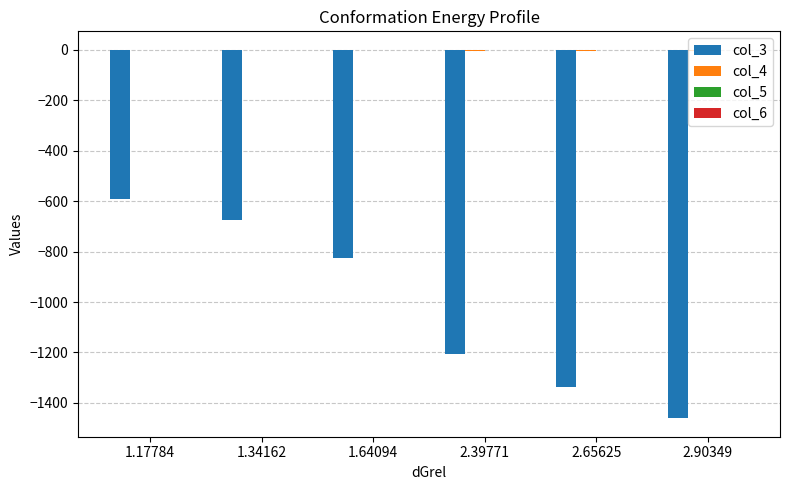

What position from the right is 1.64094?

4